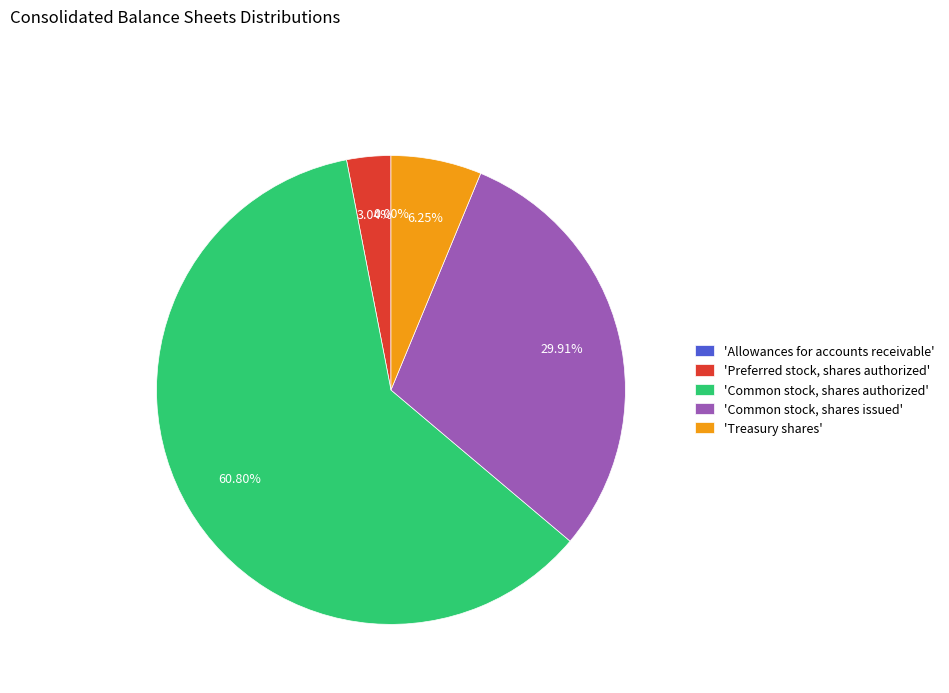

Which slice represents more than half of the pie?

'Common stock, shares authorized'